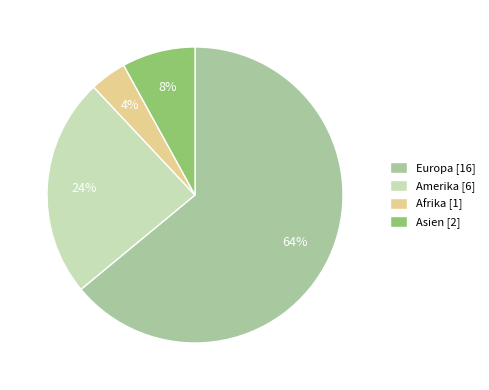

How many segments does this pie chart have?

4